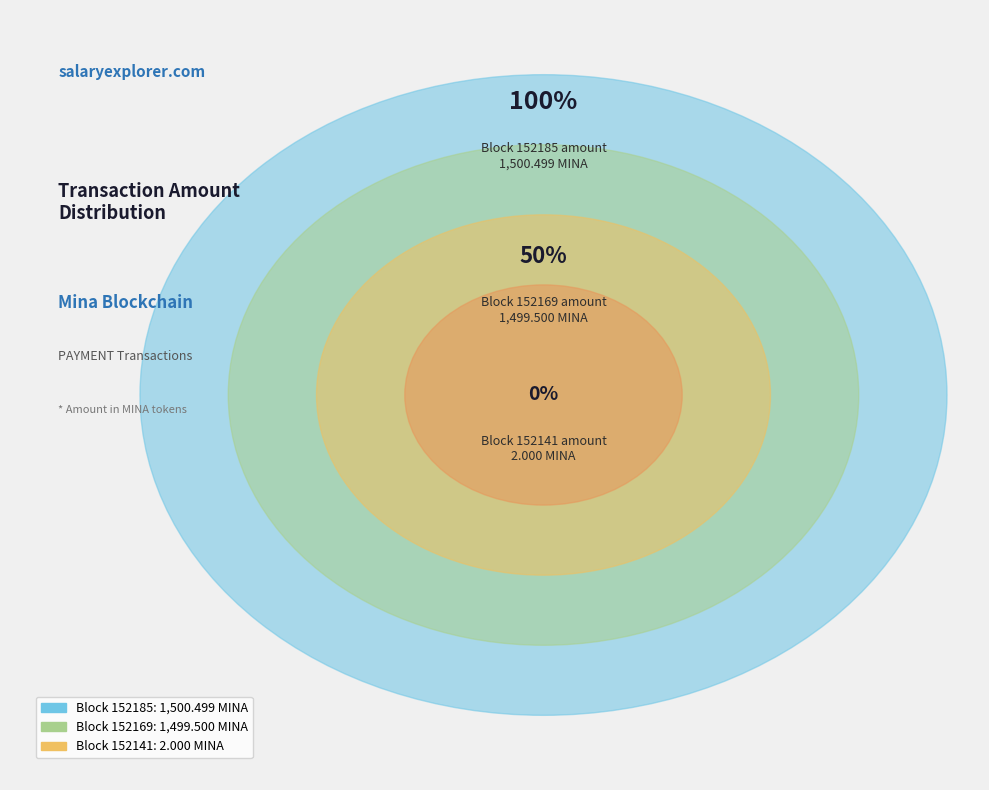

What percentage is NOT represented by 152169?

50.0%